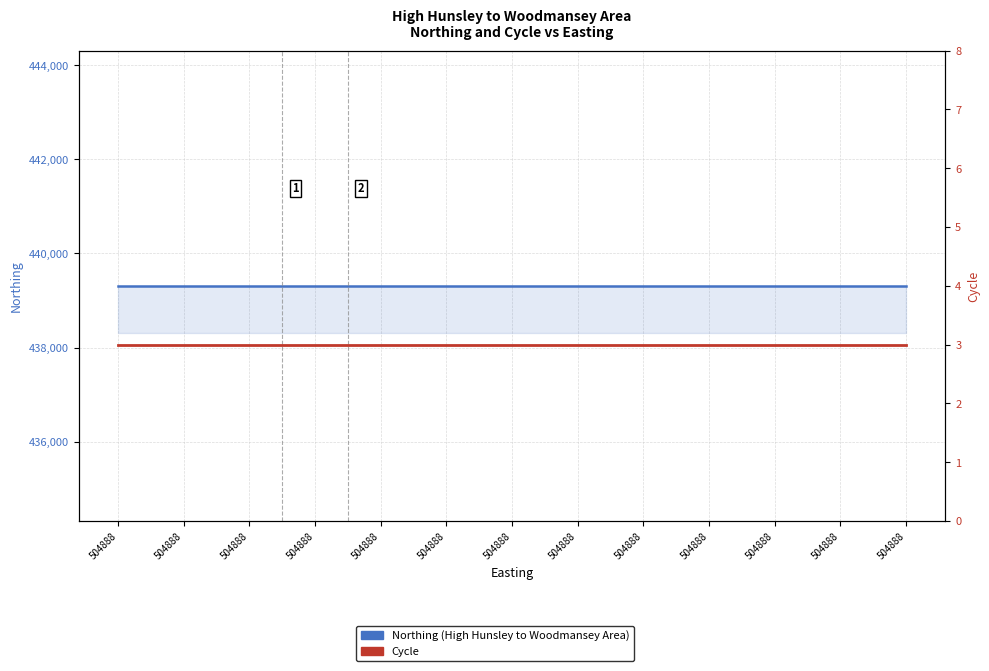

True or false: Cycle and Northing intersect in this chart.

False